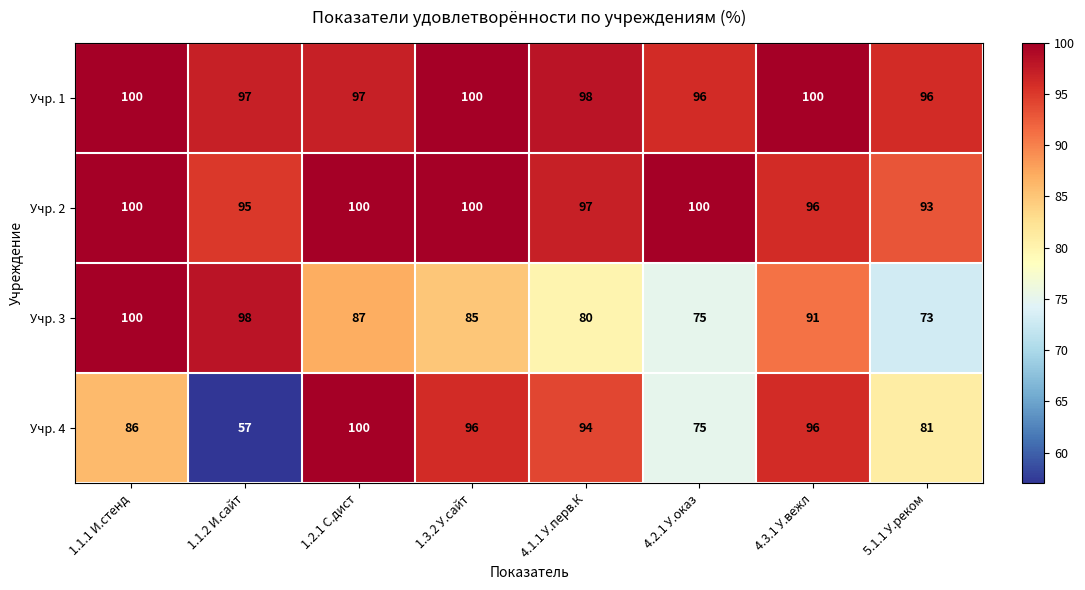

Where does the Учр. 4 series first go above 94?

1.2.1 С.дист